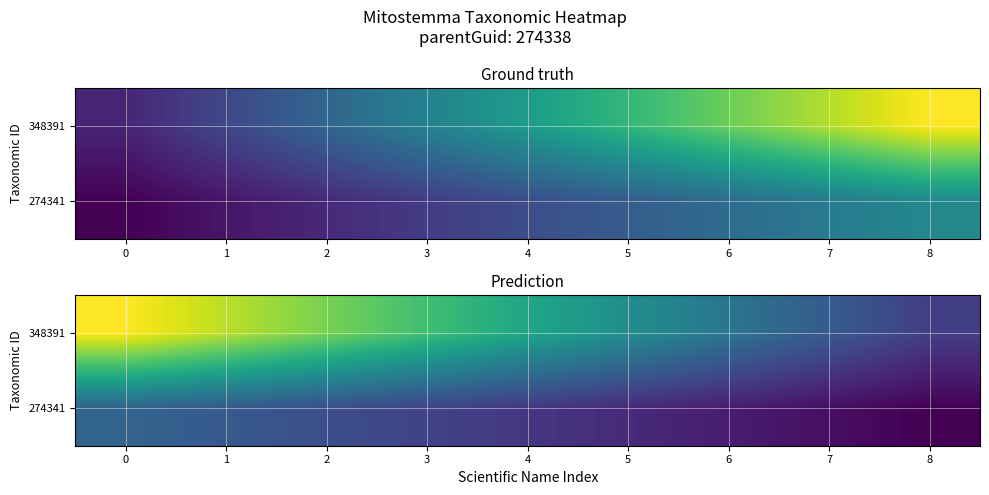

Rank the series at 0 from highest to lowest value.

348391, 274341